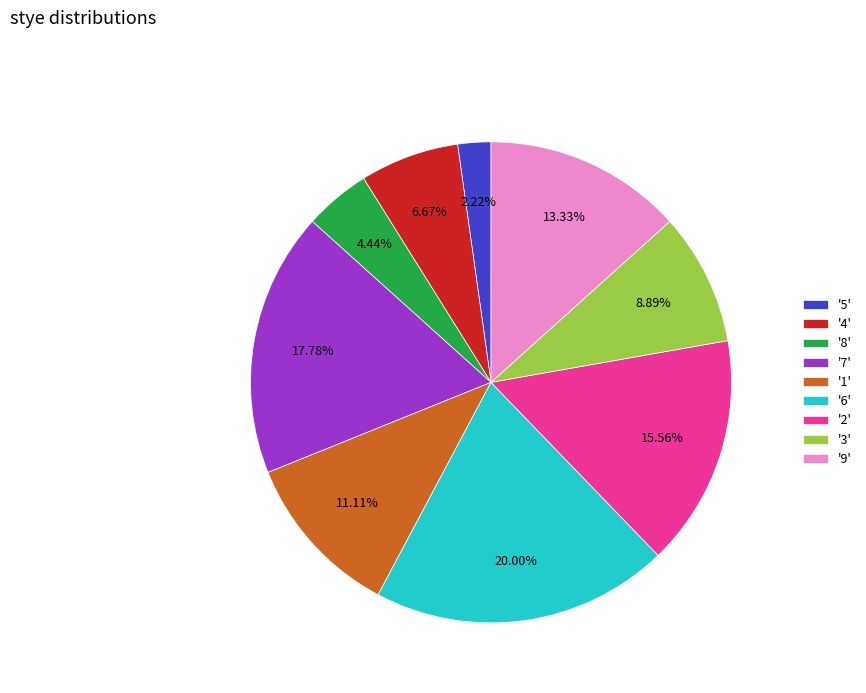

Do '4' and '8' together represent more than half of the pie?

No